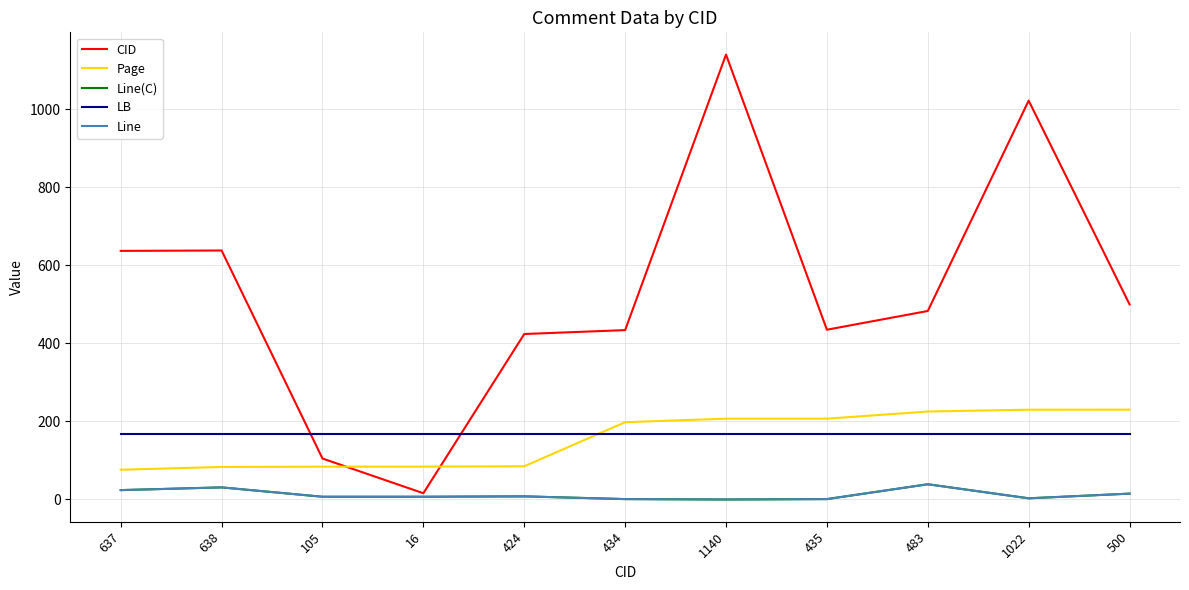

Is it true that LB equals 168.0 at 434?

True